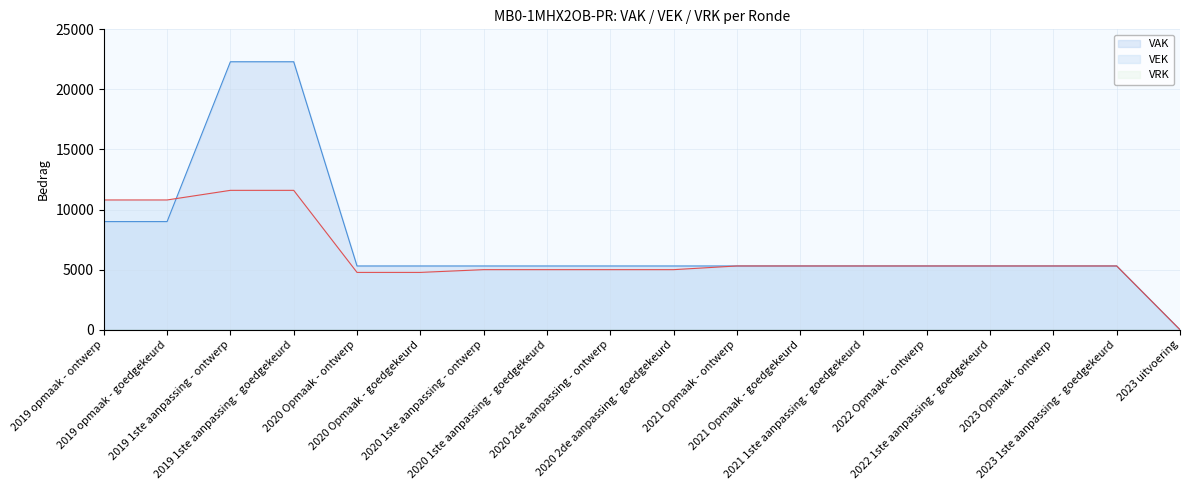

What is the difference between the highest and lowest values at 2020 2de aanpassing - ontwerp?

5307